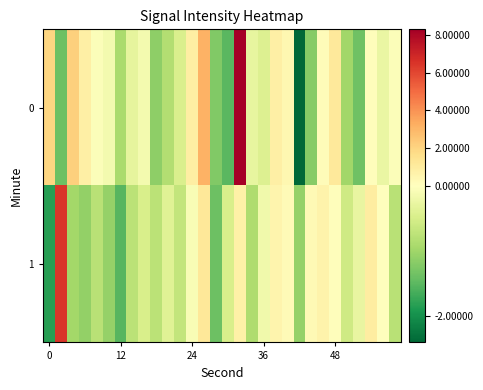

Reading left to right, what are all the values shown in this chart?

0: 2.0	-1.4	2.1	0.8	-0.1	-0.1	-0.9	-0.3	-0.1	-1.1	-0.8	-0.5	0.9	3.1	-1.2	-1.5	8.3	-0.3	-0.4	0.8	0.4	-2.4	-1.2	0.1	1.2	-1.0	-1.4	0.1	-0.2	-0.1
1: -1.8	6.4	-1.0	-1.1	-0.8	-1.1	-1.5	-0.8	-0.5	-0.8	-0.4	-0.7	-0.1	1.2	-1.4	-0.5	0.7	-0.9	-0.2	0.5	0.2	-1.1	0.3	0.6	0.1	-0.6	-0.3	0.9	0.0	-0.8